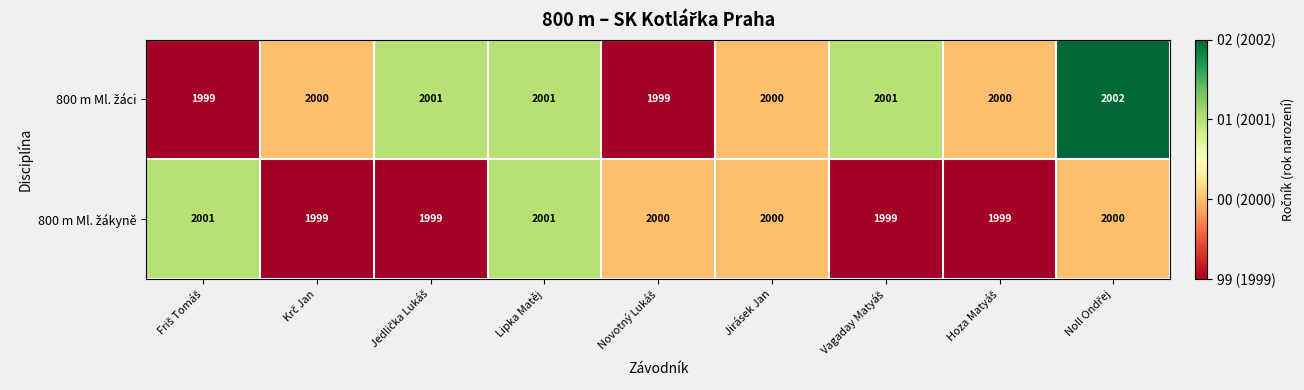

What is the total value across all series at Jirásek Jan?

4000